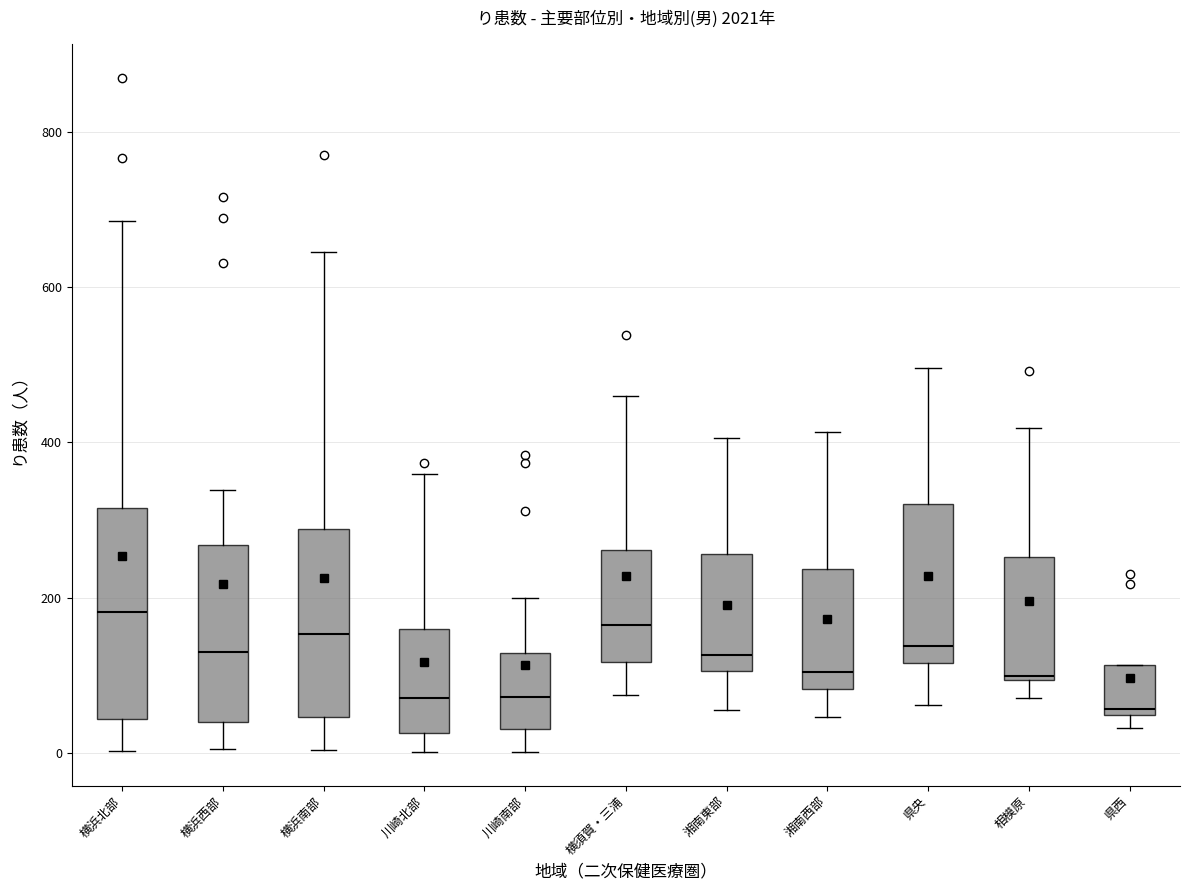

Where is the upper edge of the box for 湘南西部 on the y-axis? The values are not printed on the chart, so give them approximately, as read against the axis.

240